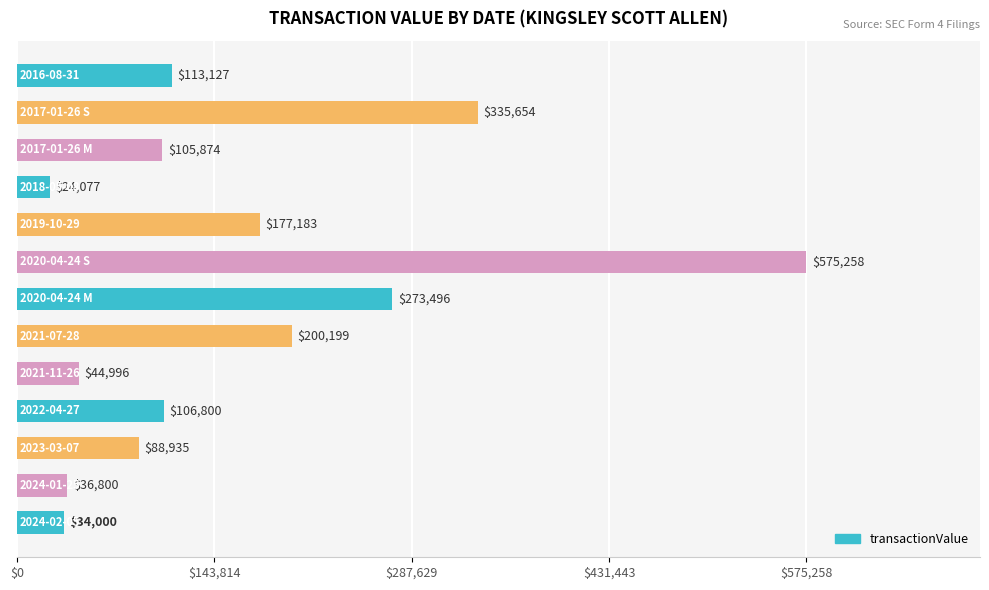

What is the average value?

162800